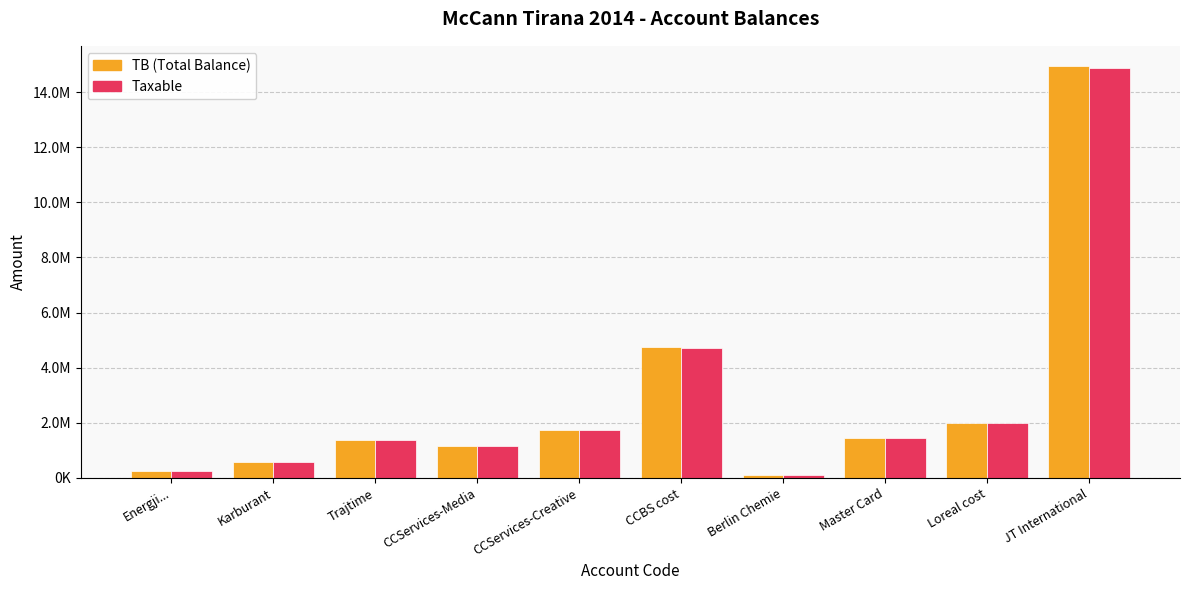

What are all the series names shown in the legend?

TB (Total Balance), Taxable